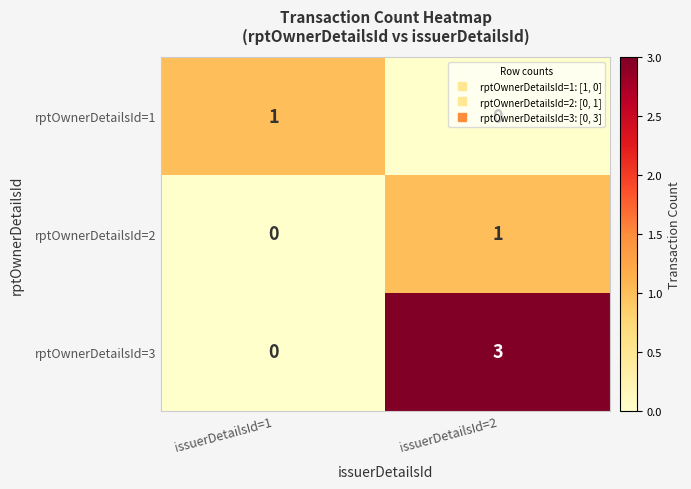

The rptOwnerDetailsId=3 series shows 3 at issuerDetailsId=2. True or false?

True